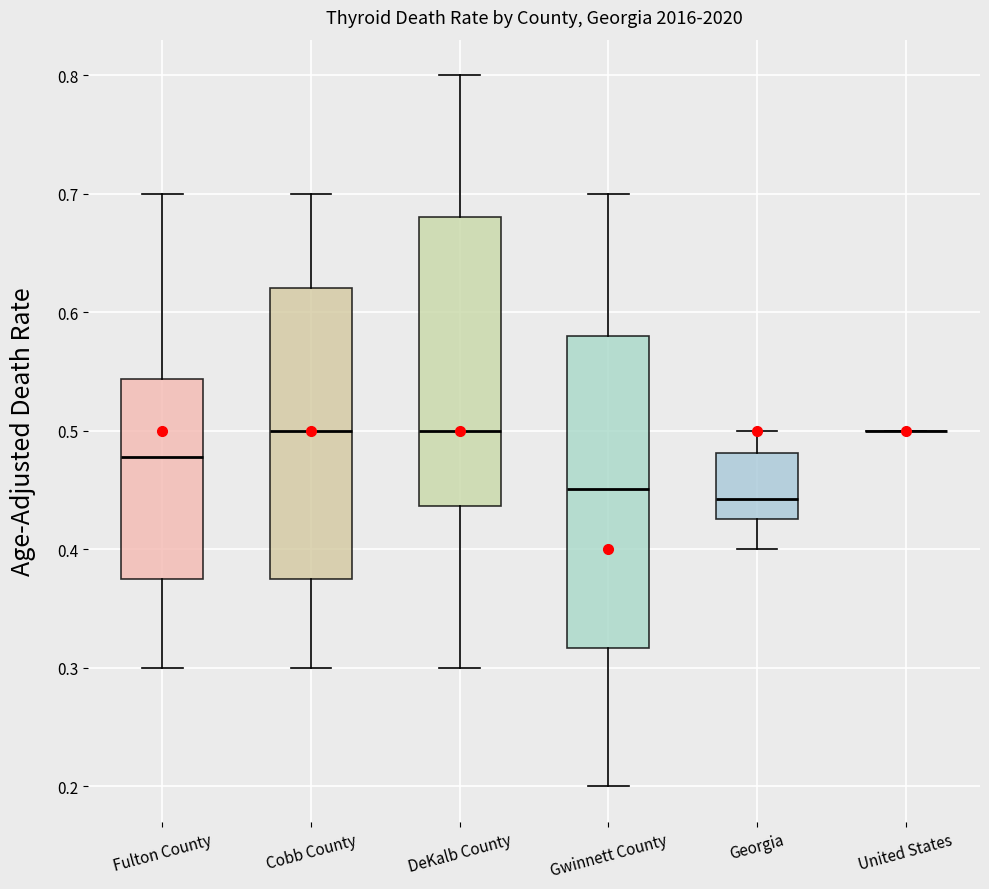

Reading left to right, read every box against the y-axis: the position of its median line, the range the box covers, and the ends of its whiskers. The values are not printed on the chart, so give them approximately, as read against the axis.

Fulton County: median 0.48, box 0.37 to 0.54, whiskers 0.30 to 0.70
Cobb County: median 0.50, box 0.38 to 0.62, whiskers 0.30 to 0.70
DeKalb County: median 0.50, box 0.44 to 0.68, whiskers 0.30 to 0.80
Gwinnett County: median 0.45, box 0.32 to 0.58, whiskers 0.20 to 0.70
Georgia: median 0.44, box 0.43 to 0.48, whiskers 0.40 to 0.50
United States: box collapsed to a line at 0.50, whiskers 0.50 to 0.50